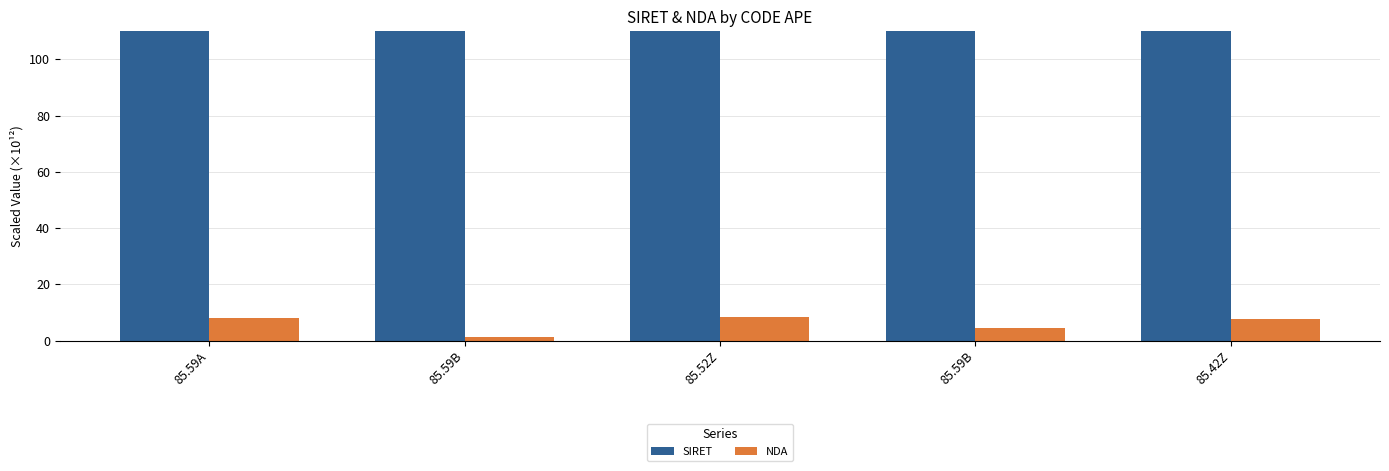

What is the sum of the SIRET values at 85.59B and 85.52Z?

12925.4